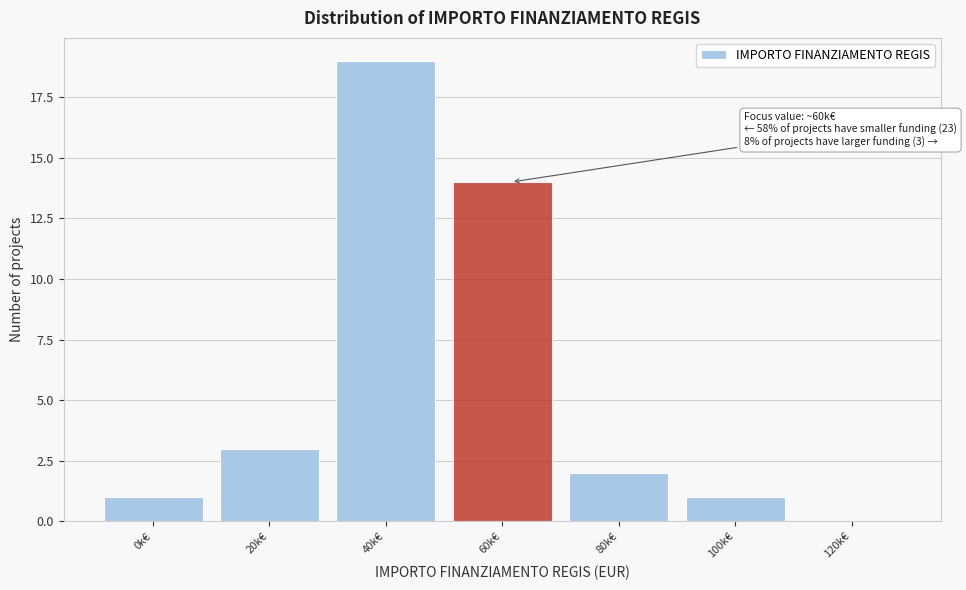

Reading left to right, list all the values displayed in this chart.

0k€=1	20k€=3	40k€=19	60k€=14	80k€=2	100k€=1	120k€=0